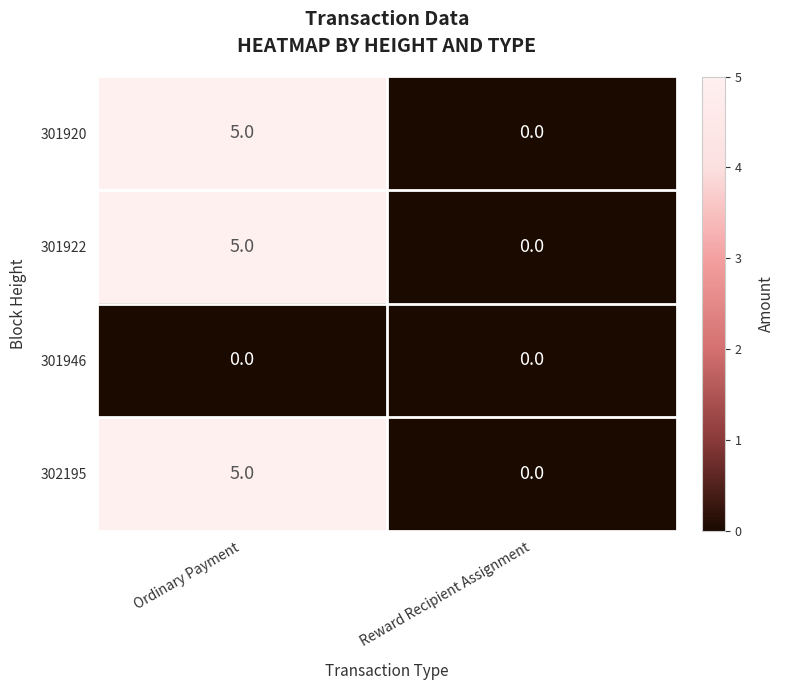

At which category is the sum across all series the highest?

Ordinary Payment